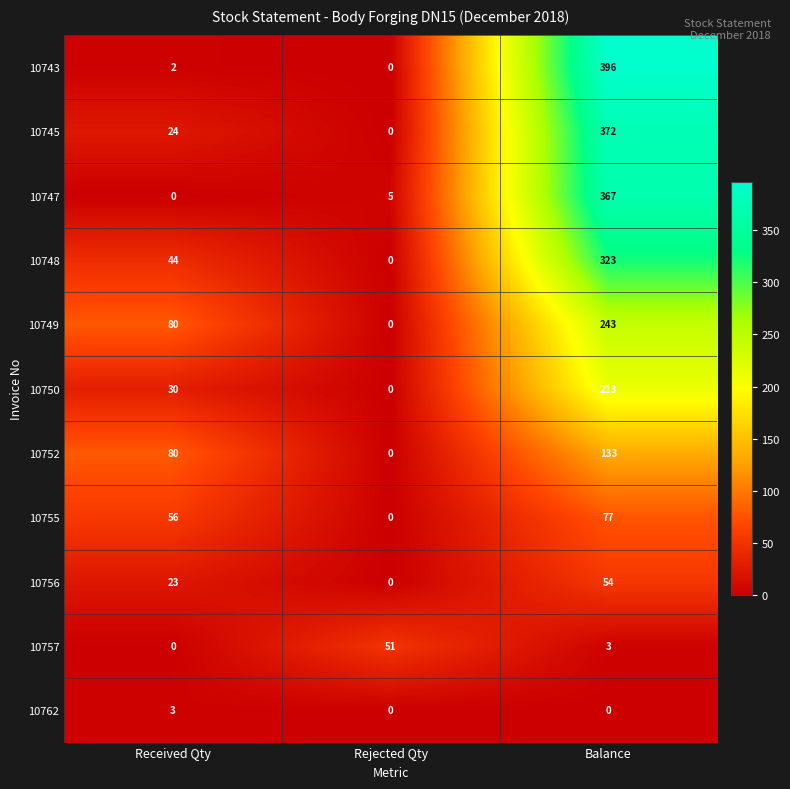

What is the difference between the highest and lowest values at Balance?

396